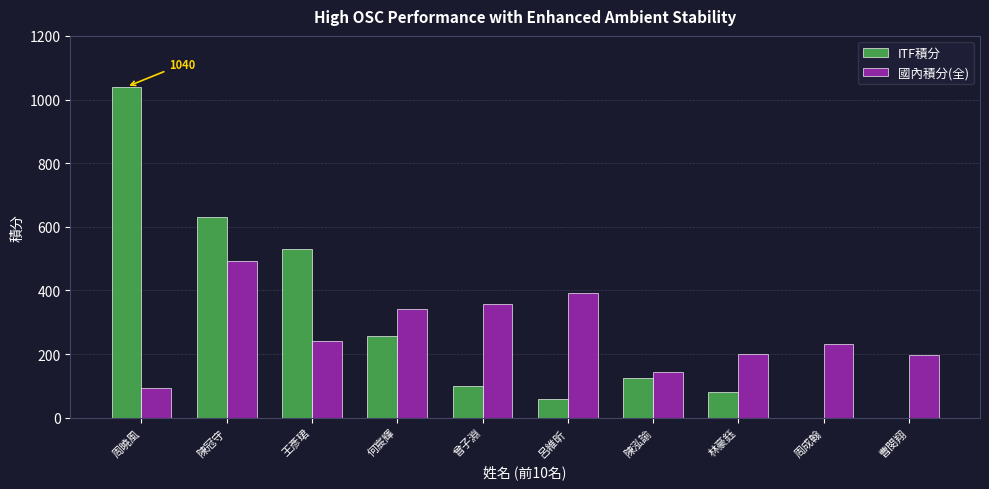

Is the value of 國內積分(全) at 周成翰 greater than the value of ITF積分 at 陳冠守?

No